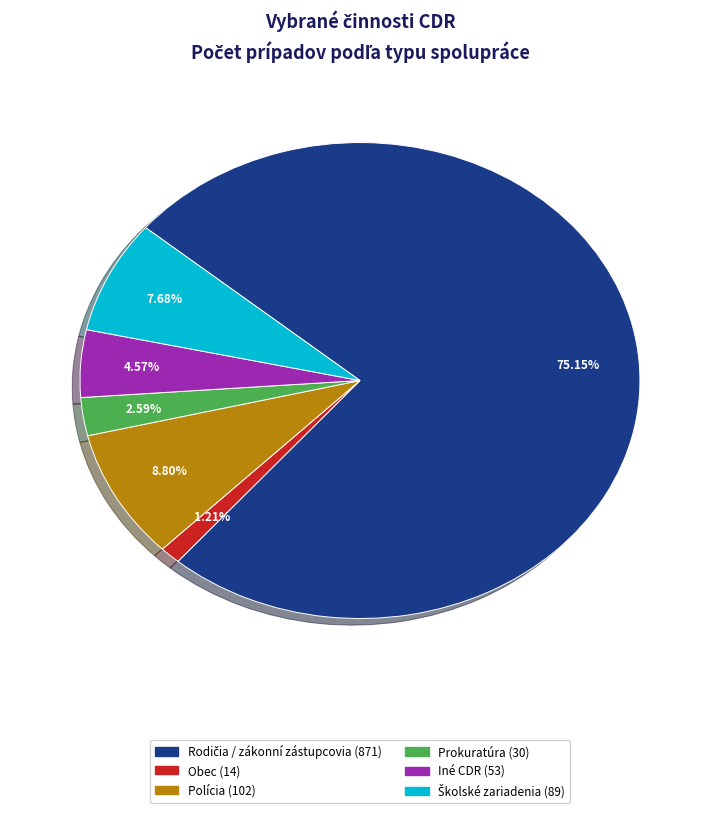

Is there a majority slice in this chart?

Yes